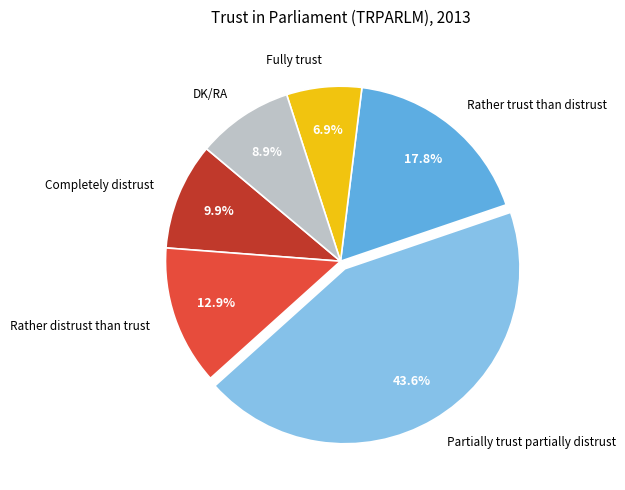

To the nearest percent, what portion does Rather distrust than trust represent?

13%